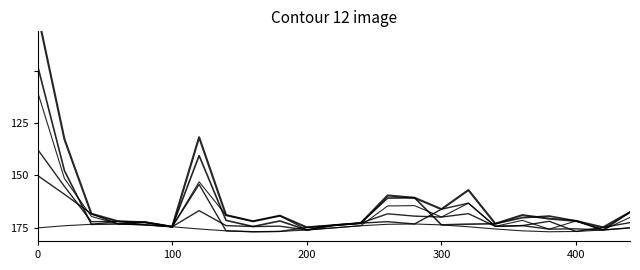

Is it true that Total Général equals 0.2 at 100?

False